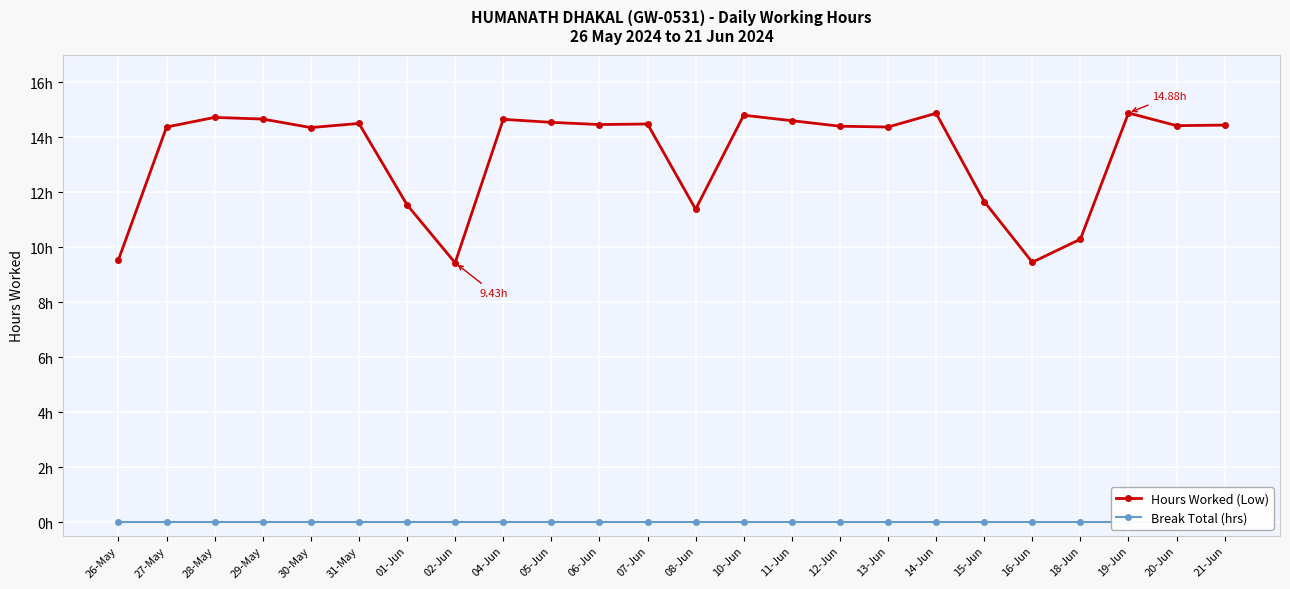

Count the number of data series in this chart.

2